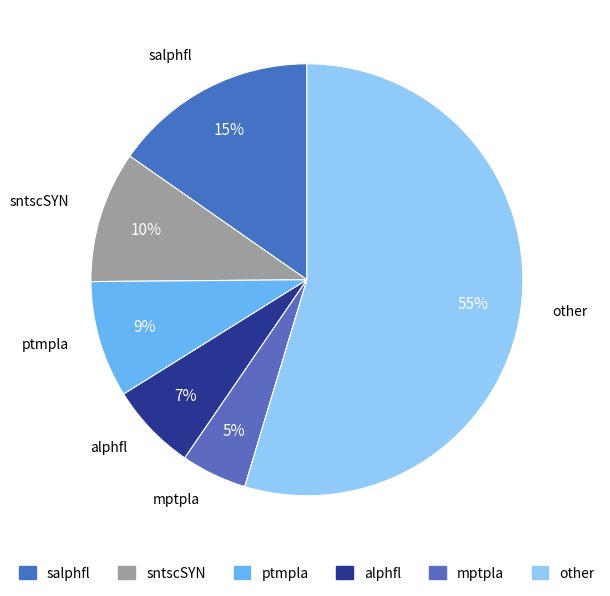

Does any single category account for the majority?

Yes